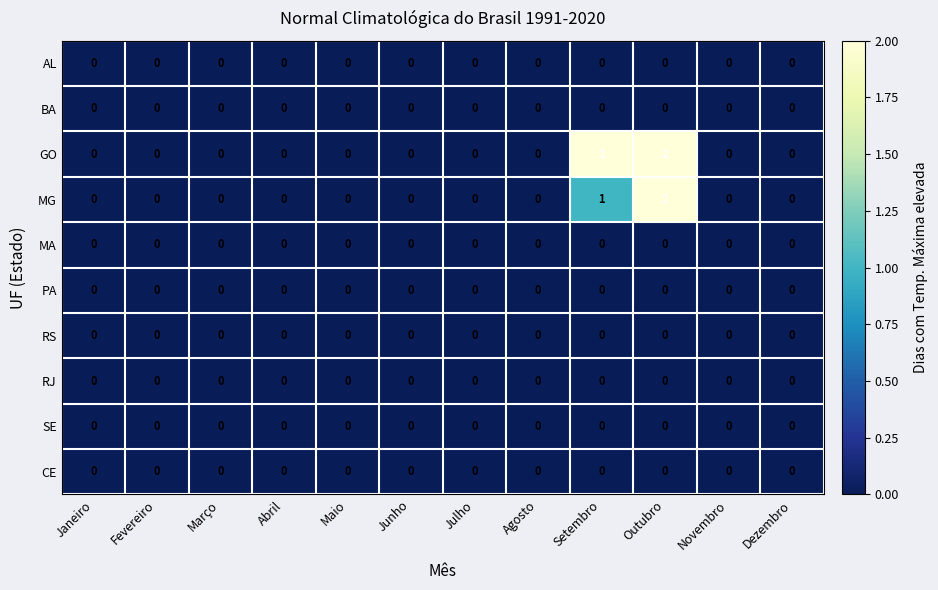

The value of RJ at Agosto is 0. True or false?

True